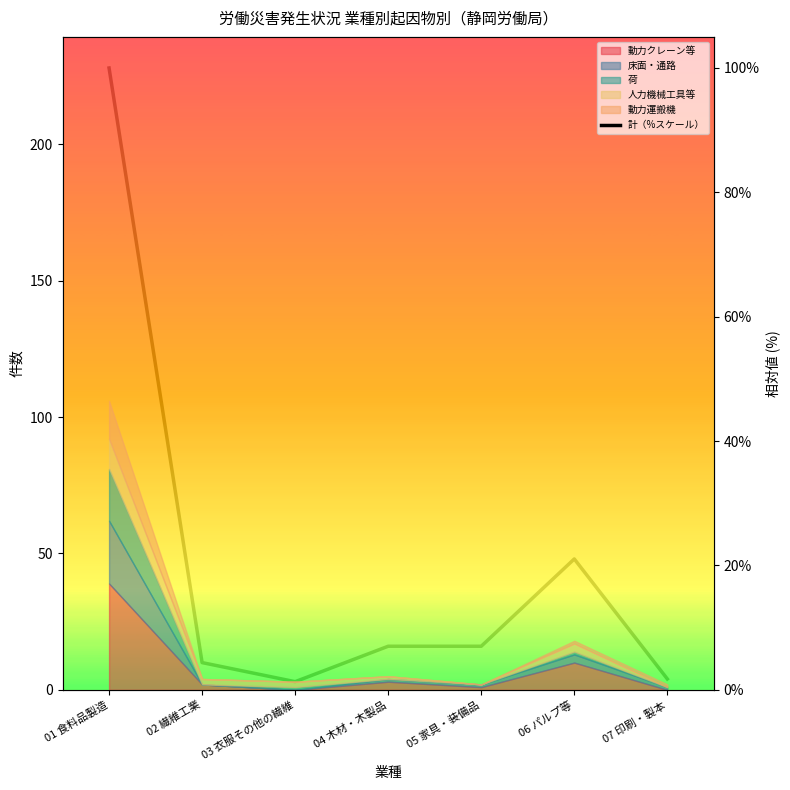

What is the sum of the values at 05 家具・装備品 and 04 木材・木製品?

14.0